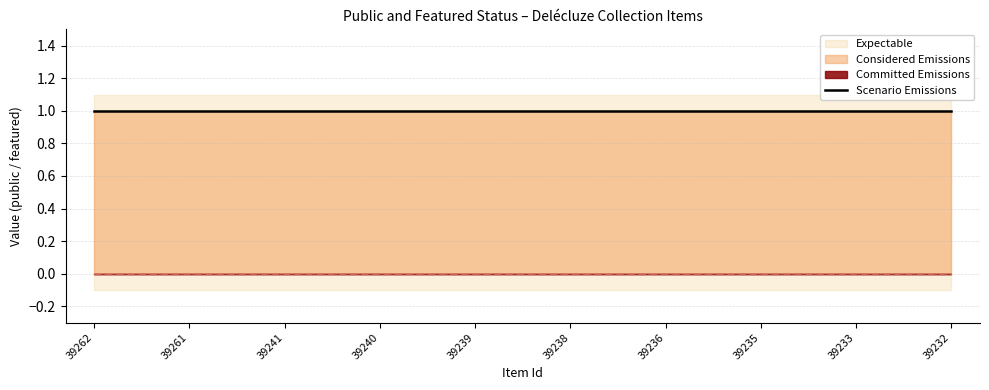

True or false: featured and public cross at least once.

False